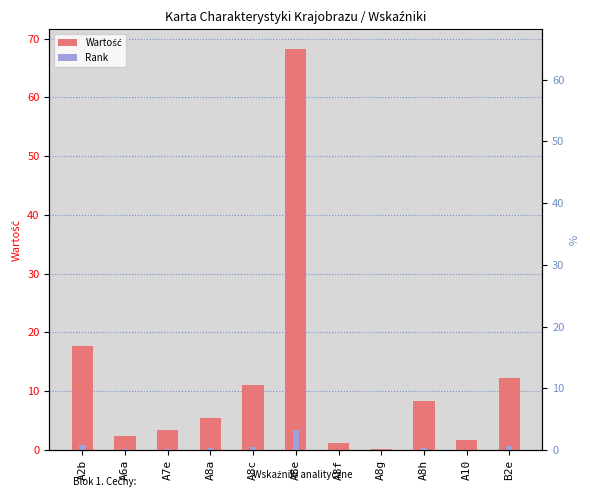

What position from the right is A2b?

11